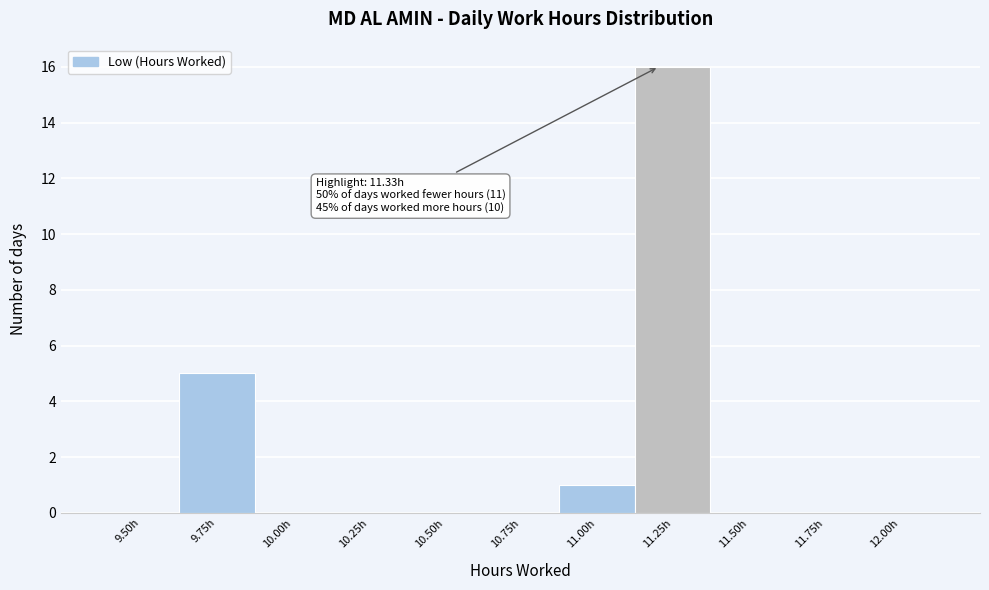

Reading right to left, extract all data points from this chart.

12.00h=0	11.75h=0	11.50h=0	11.25h=16	11.00h=1	10.75h=0	10.50h=0	10.25h=0	10.00h=0	9.75h=5	9.50h=0